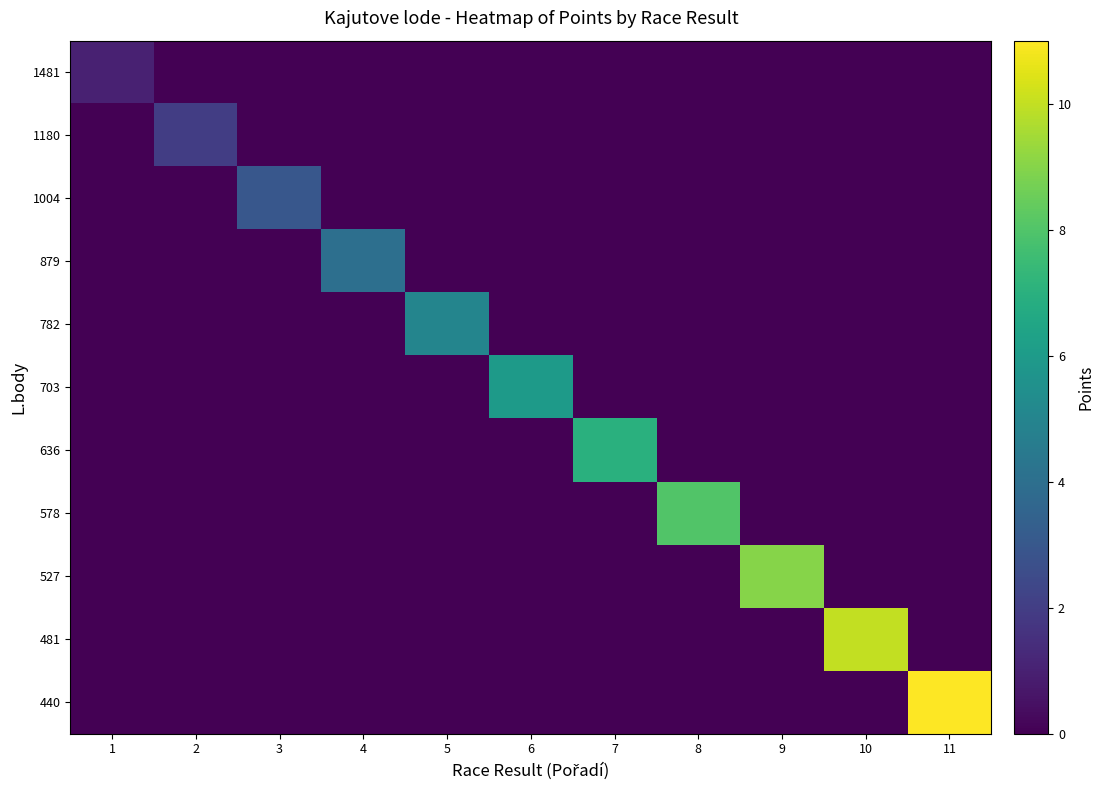

At which category is the sum across all series the highest?

11